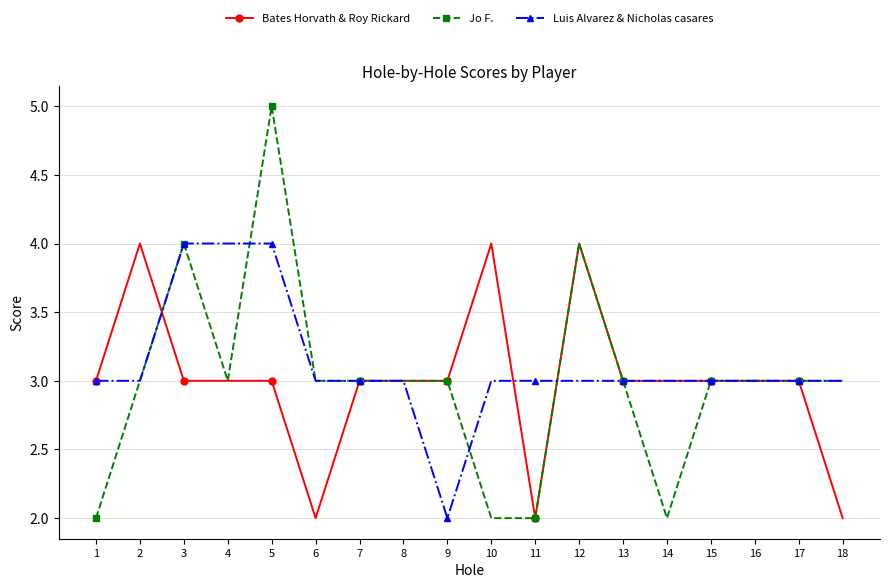

The Luis Alvarez & Nicholas casares series shows 4 at 3. True or false?

True